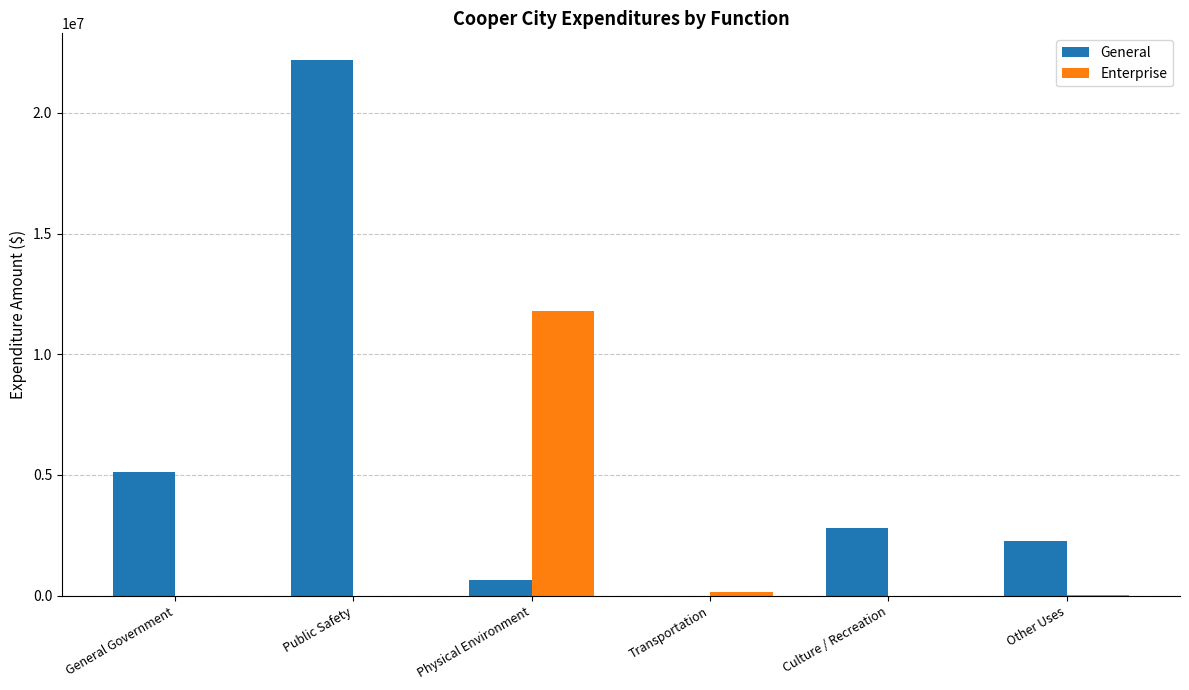

At which category is the sum across all series the highest?

Public Safety